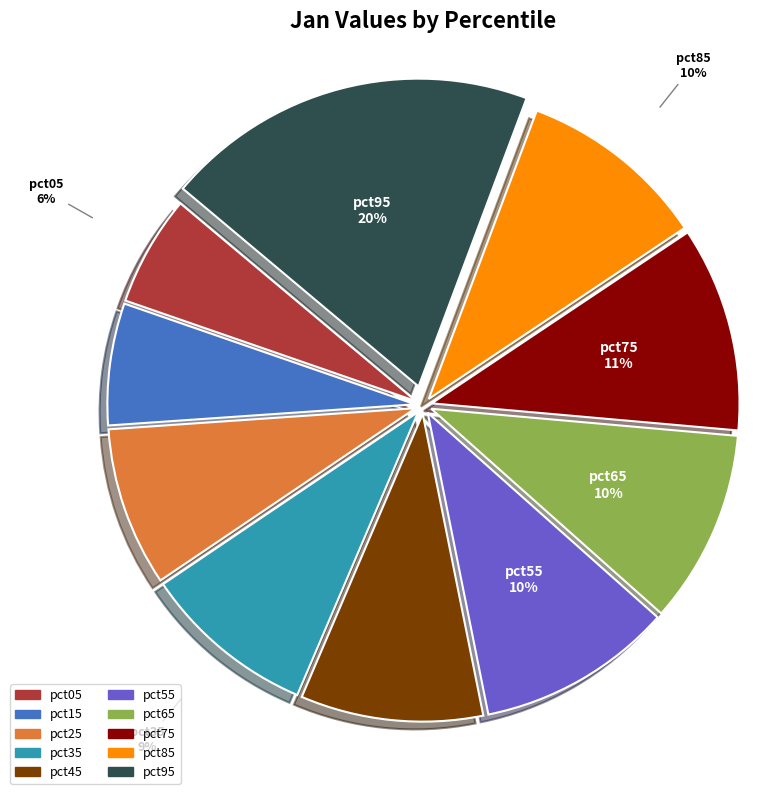

To the nearest percent, what percentage of the pie is pct95?

20%